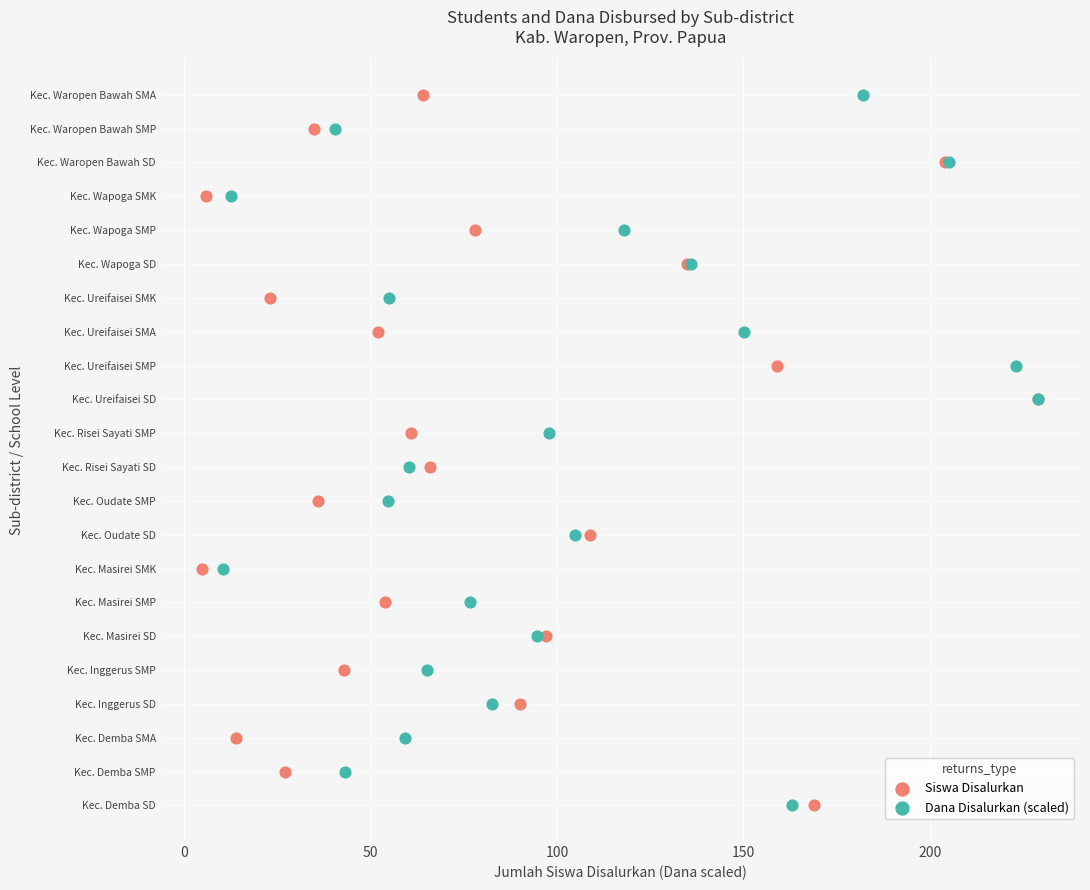

What are all the series names shown in the legend?

Siswa Disalurkan, Dana Disalurkan (scaled)